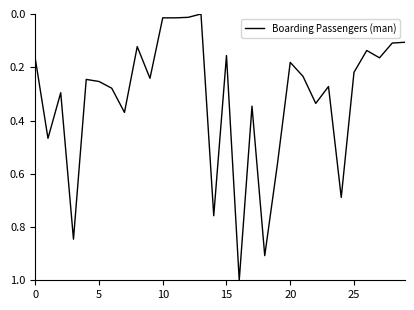

What is the difference between the maximum and minimum values?

1.0